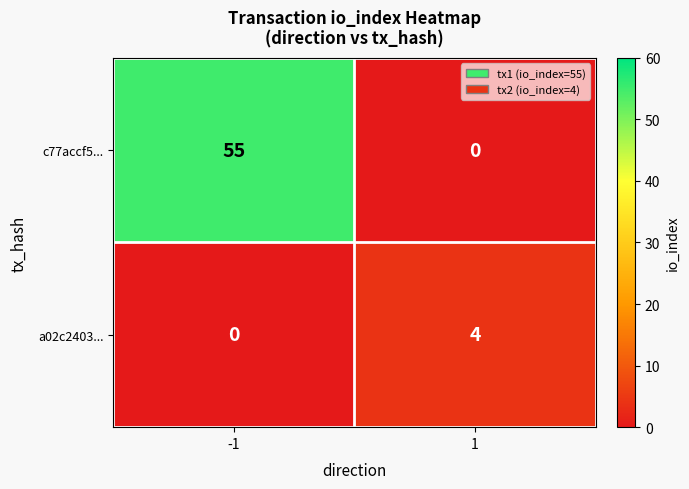

How many series are shown in this chart?

2